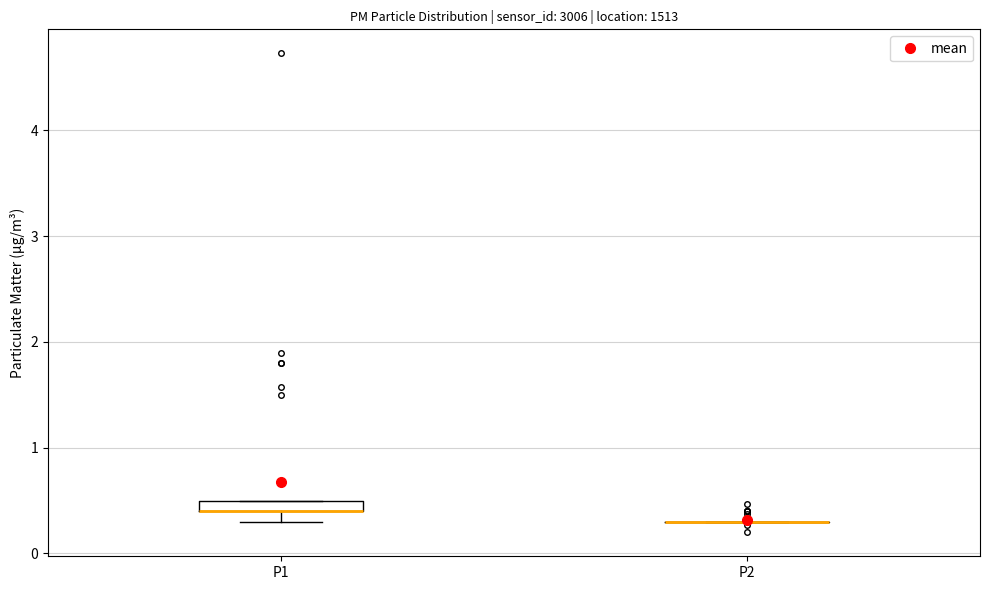

Where is the upper edge of the box for P1 on the y-axis? The values are not printed on the chart, so give them approximately, as read against the axis.

0.5